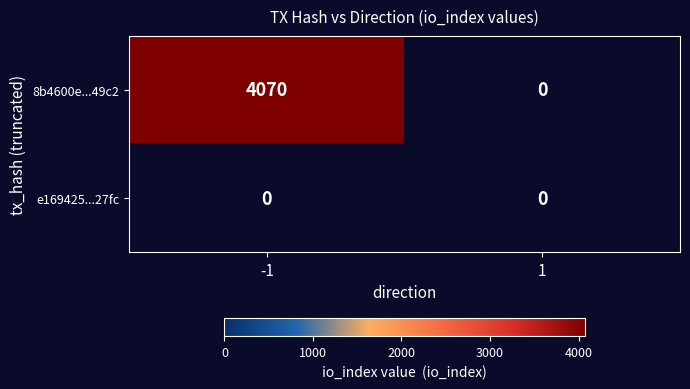

Which category has the highest value in the e1694259a7cc6ef016c920c41726f9cb93027fc series?

-1